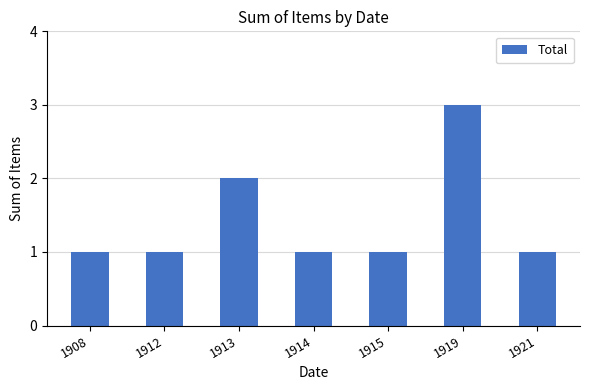

The value at 1912 is 0. True or false?

False